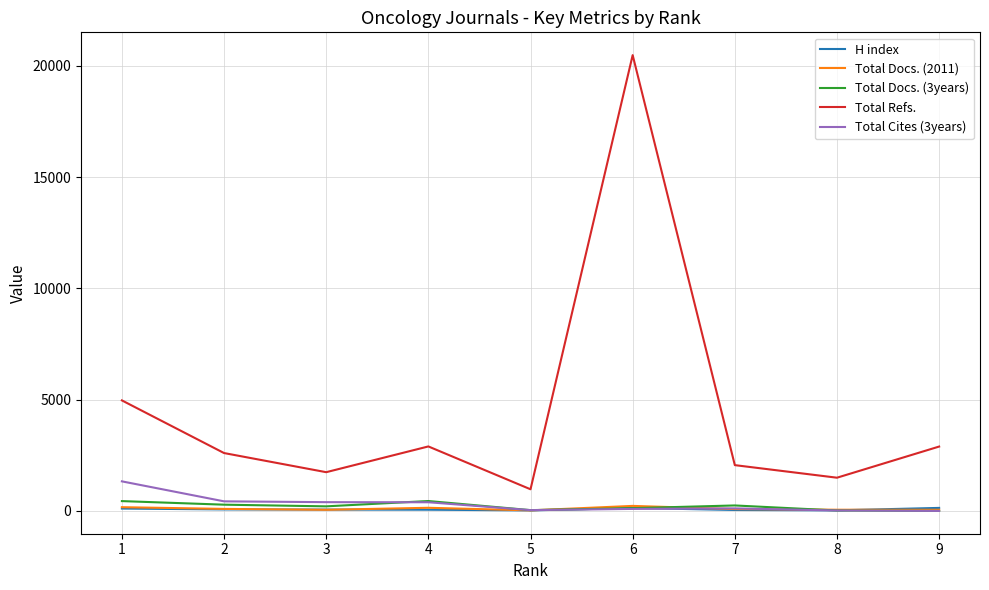

True or false: Total Refs. and Total Cites (3years) intersect in this chart.

False